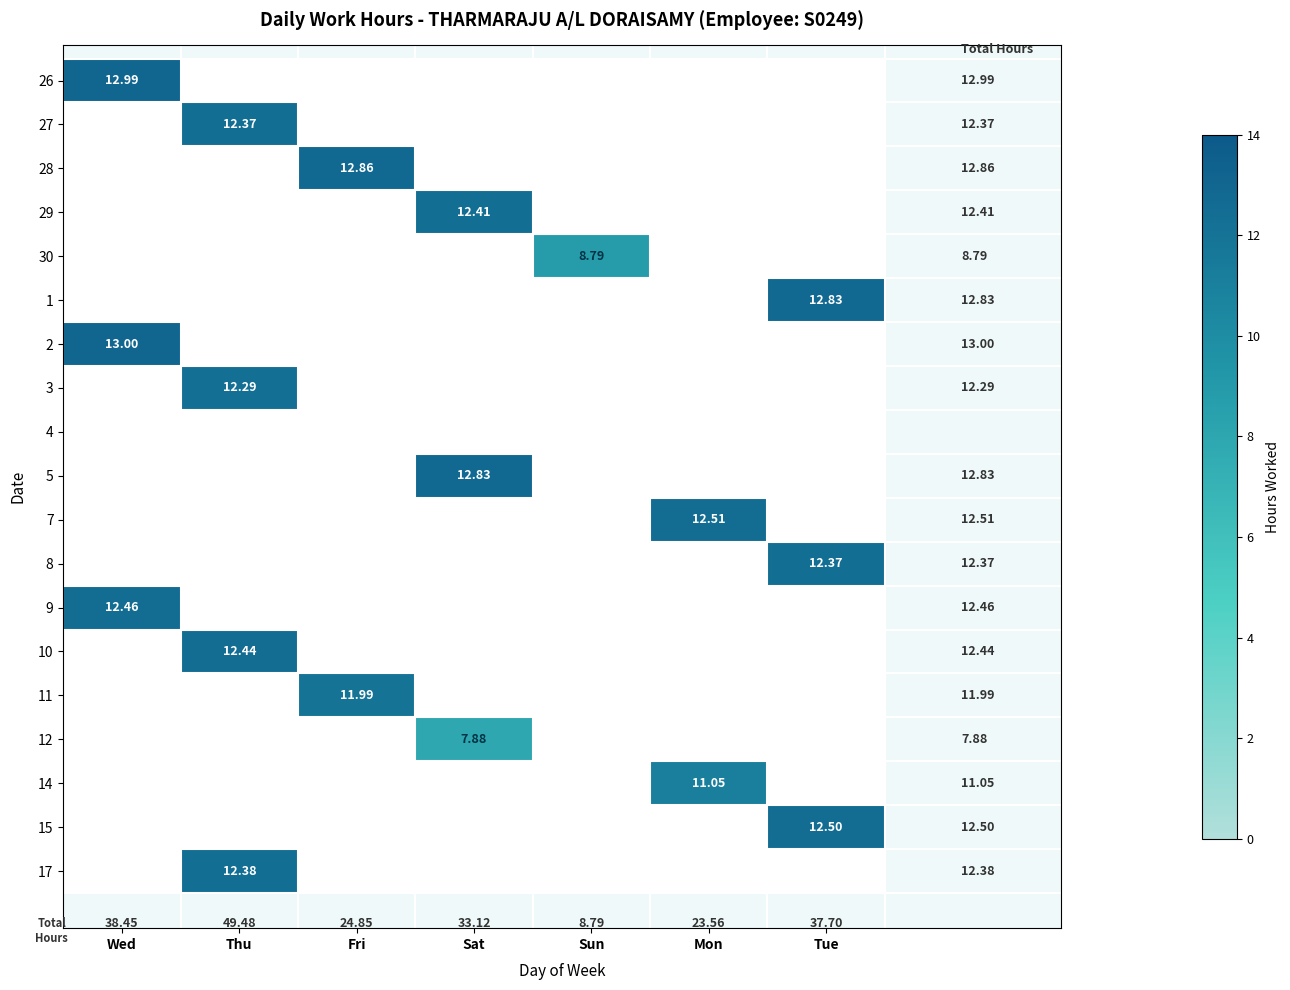

At how many categories does at least one series exceed 1?

7